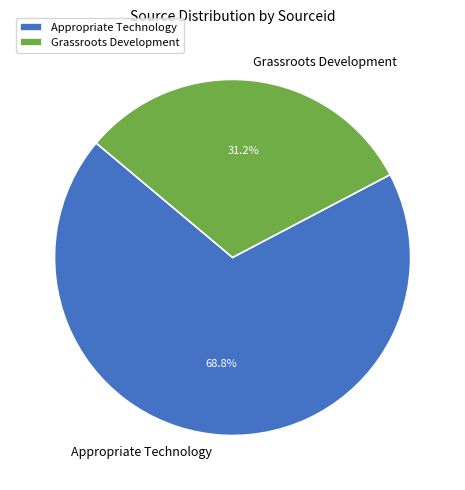

To the nearest percent, what is the difference between the largest and smallest slice percentages?

38%